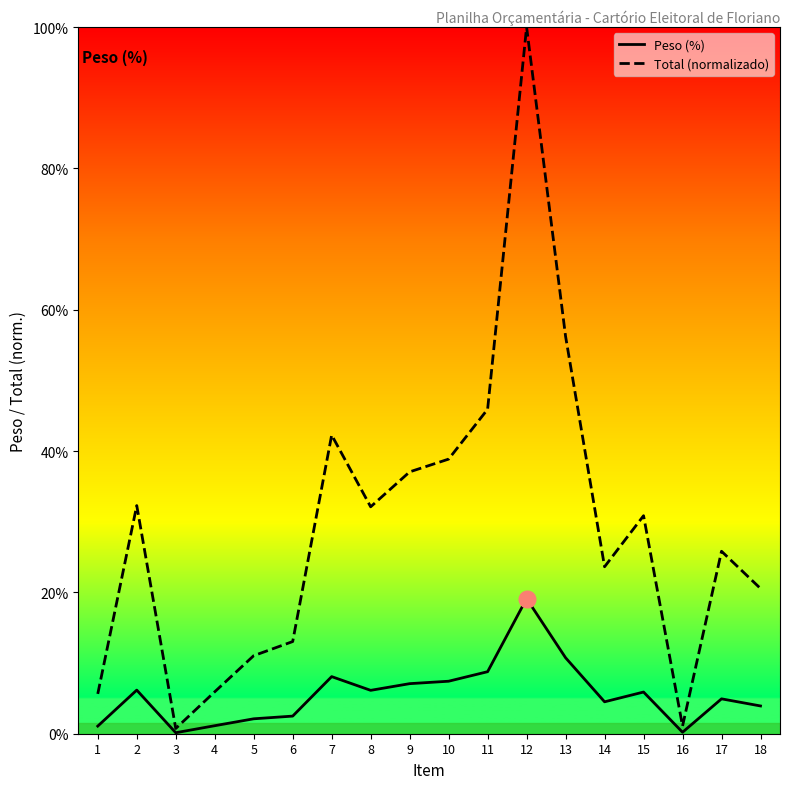

Which series has the largest range (max minus min)?

Total (normalizado)